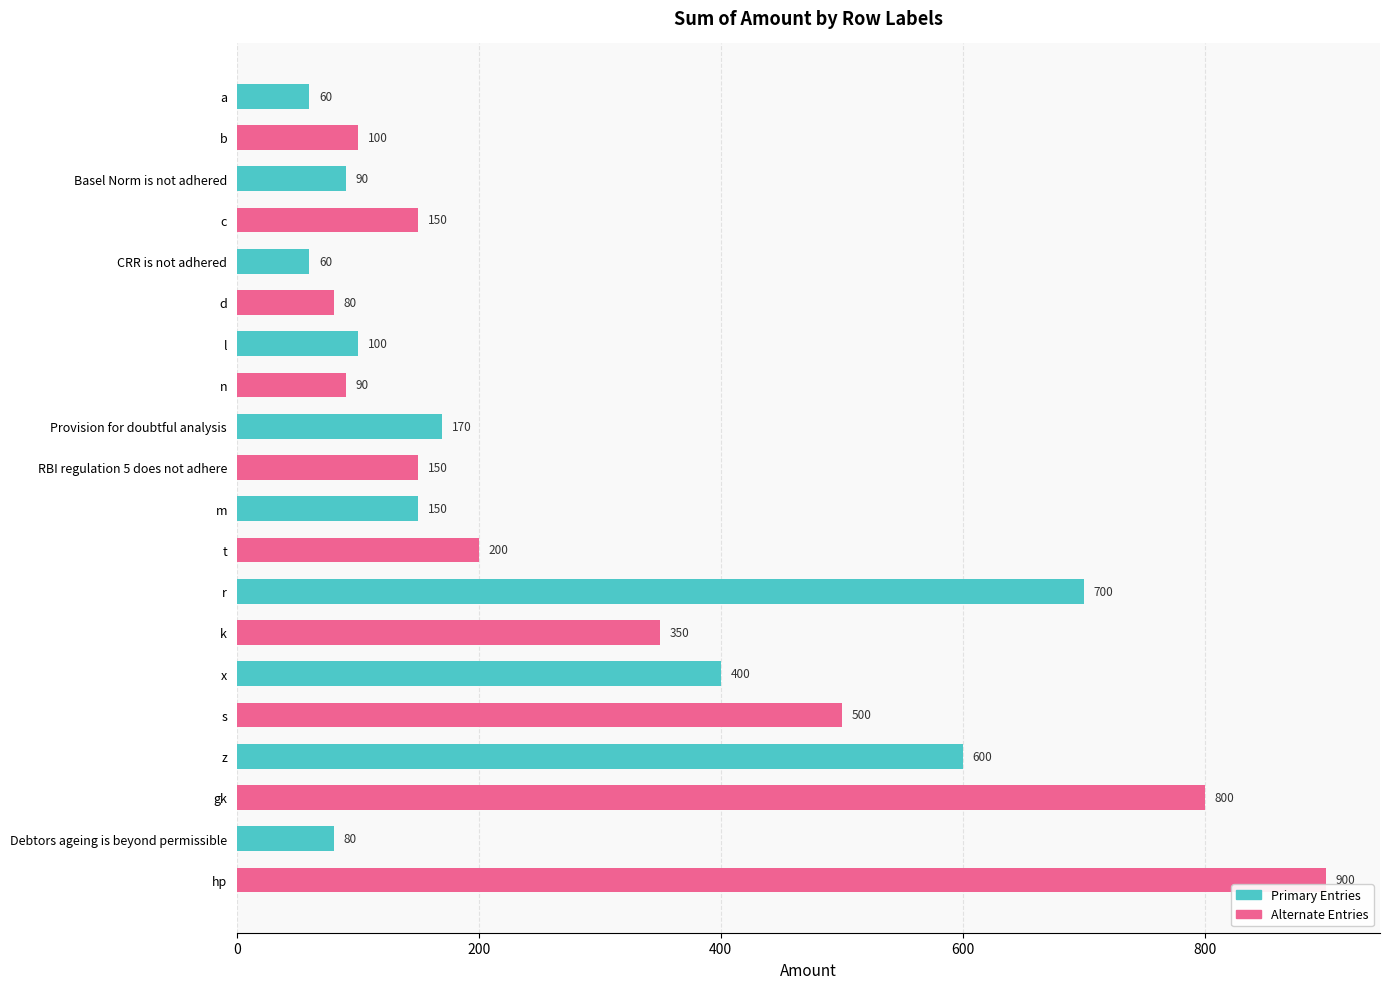

Reading top to bottom, what are all the values shown in this chart?

60	100	90	150	60	80	100	90	170	150	150	200	700	350	400	500	600	800	80	900